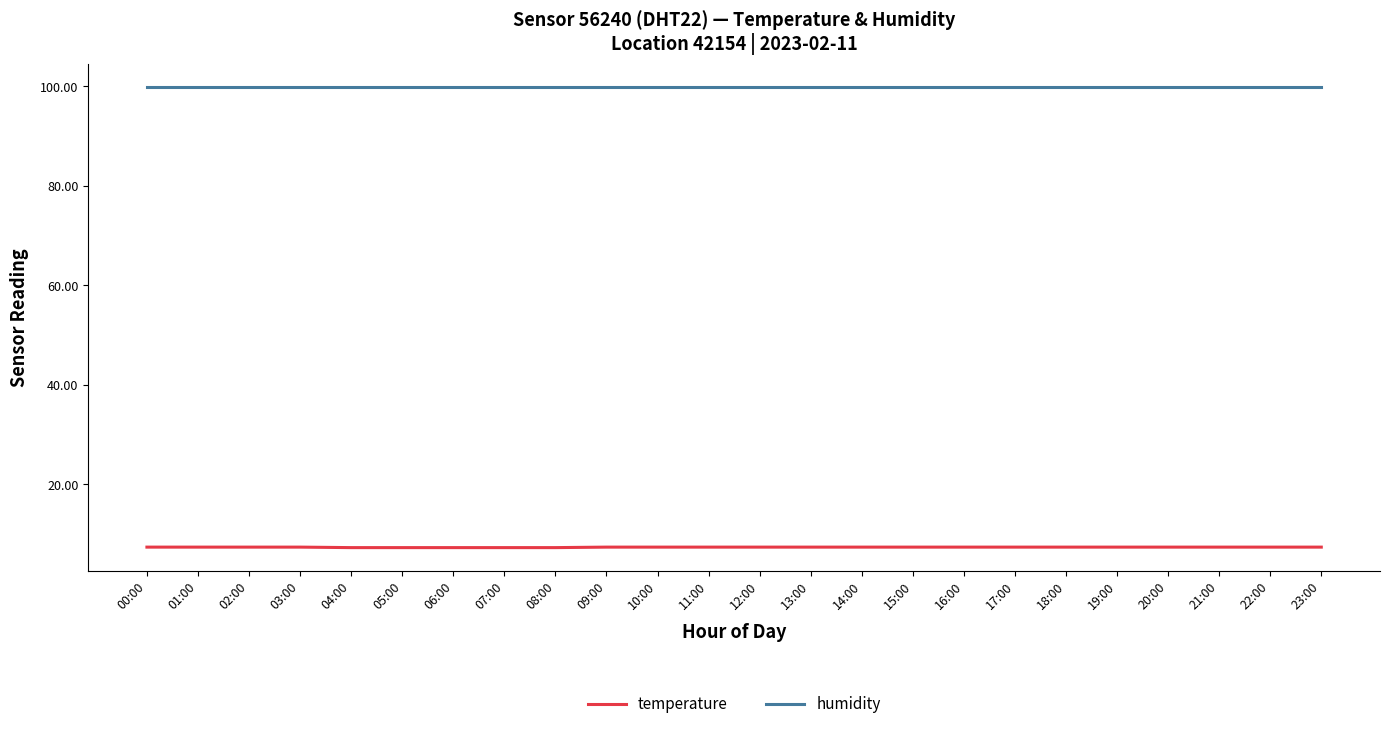

True or false: temperature and humidity intersect in this chart.

False